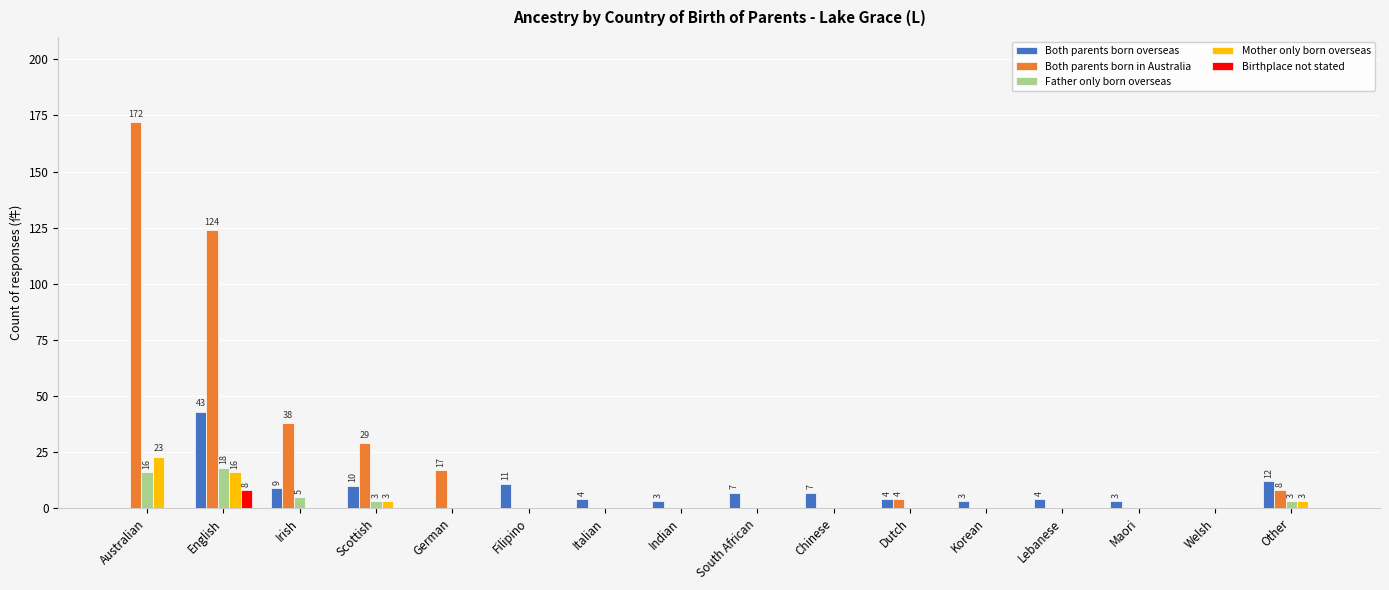

How many categories are shown in the chart?

16